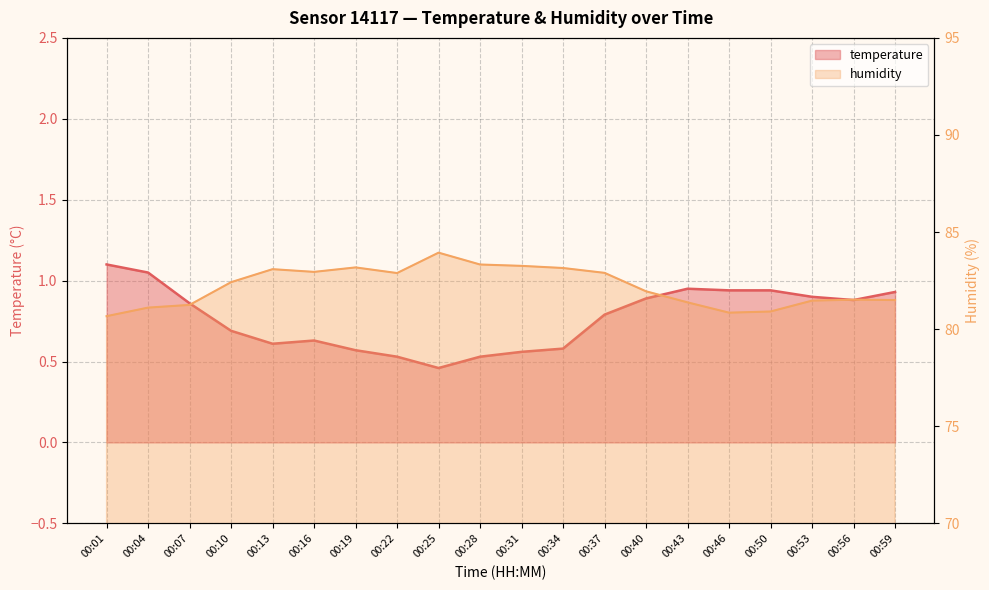

Reading left to right, transcribe all the data shown in this chart.

temperature: 1.1	1.1	0.9	0.7	0.6	0.6	0.6	0.5	0.5	0.5	0.6	0.6	0.8	0.9	0.9	0.9	0.9	0.9	0.9	0.9
humidity: 80.7	81.1	81.2	82.4	83.1	83.0	83.2	82.9	83.9	83.3	83.3	83.2	82.9	82.0	81.4	80.8	80.9	81.5	81.5	81.5